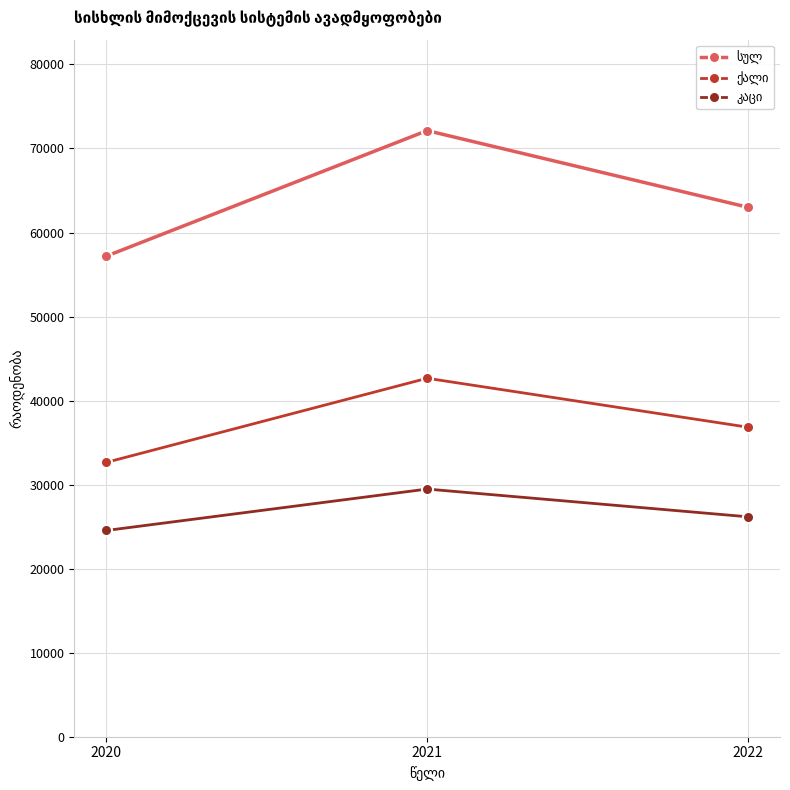

What is the difference between the highest and lowest values at 2021?

42658